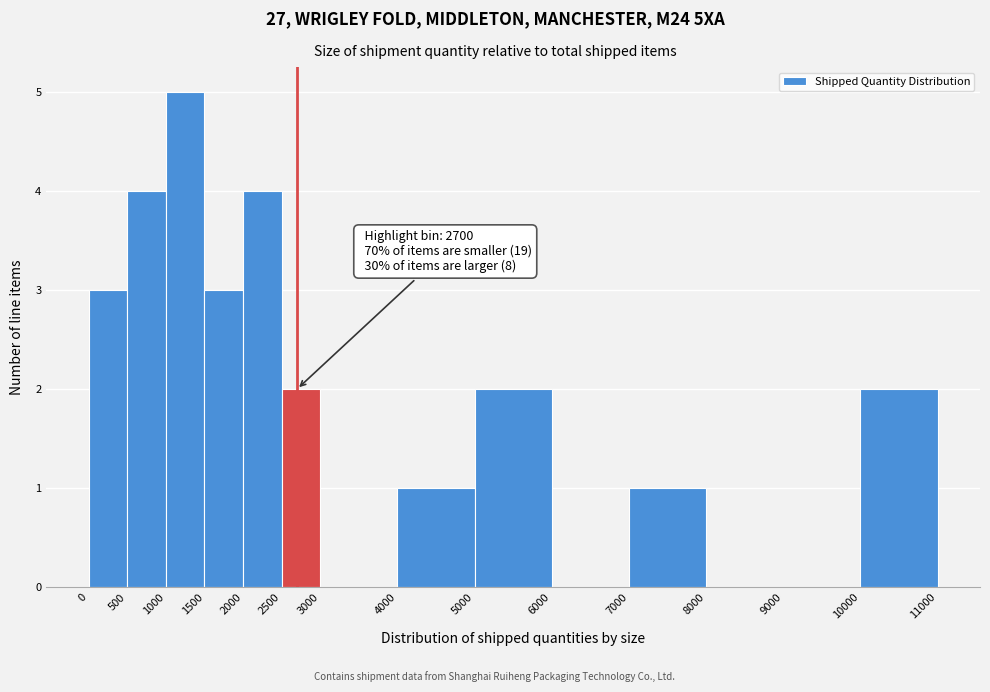

Over which range of the x-axis is the bar tallest?

1000 to 1500